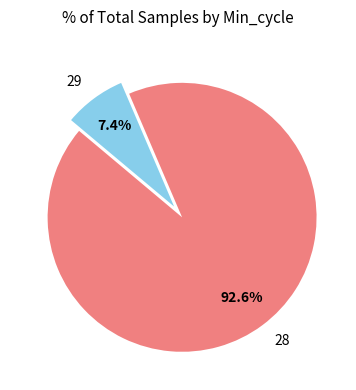

How much of the chart is everything except 28?

7.4%